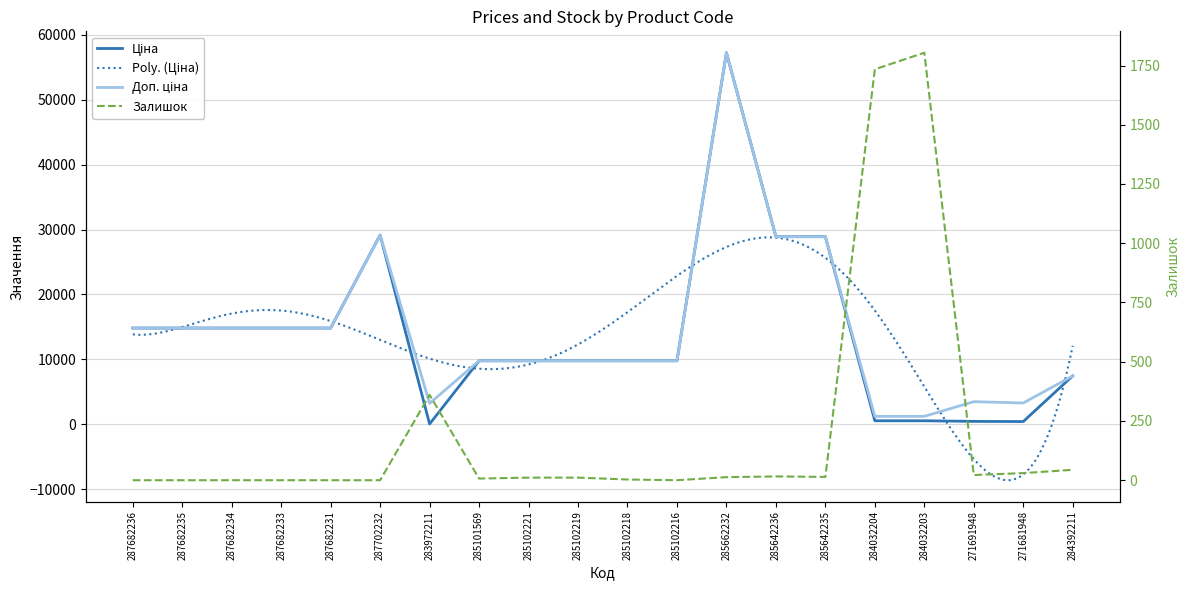

At which label is Залишок closest to 902?

283972211